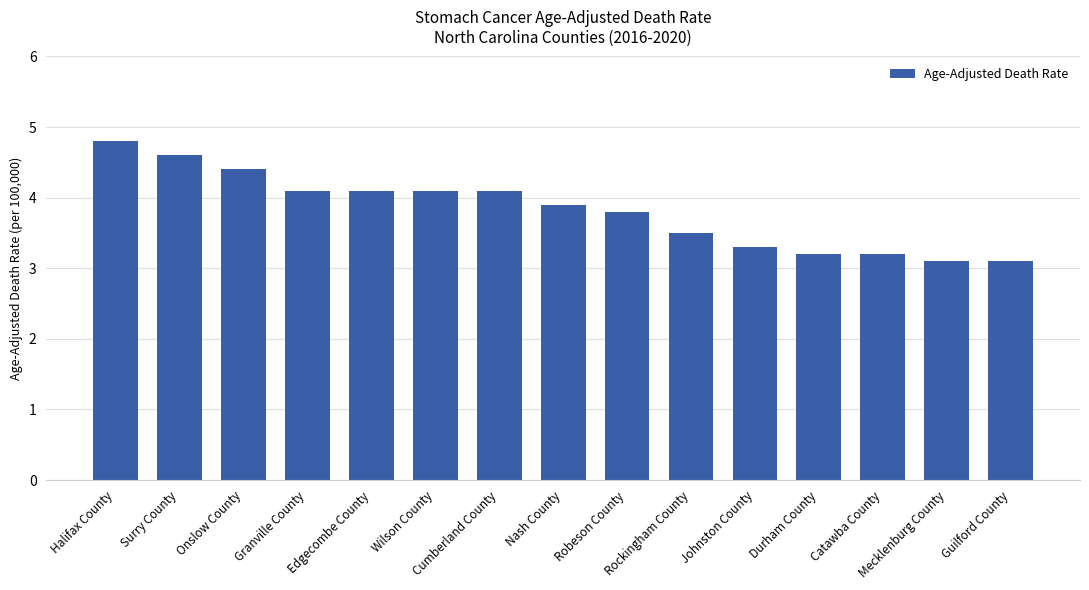

The value at Cumberland County is 4.1. True or false?

True